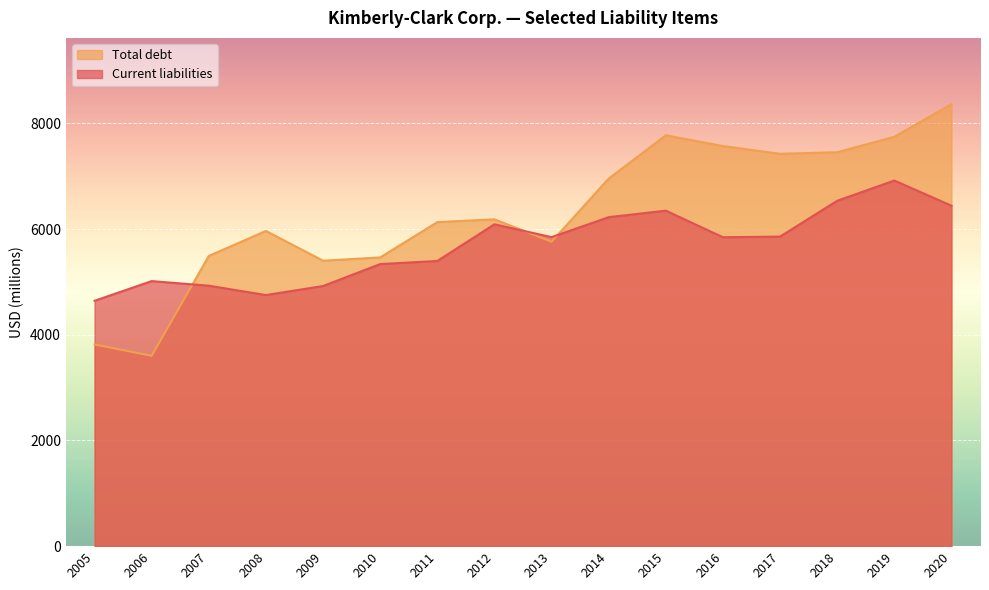

How many values in the Current liabilities series are below 5848?

8